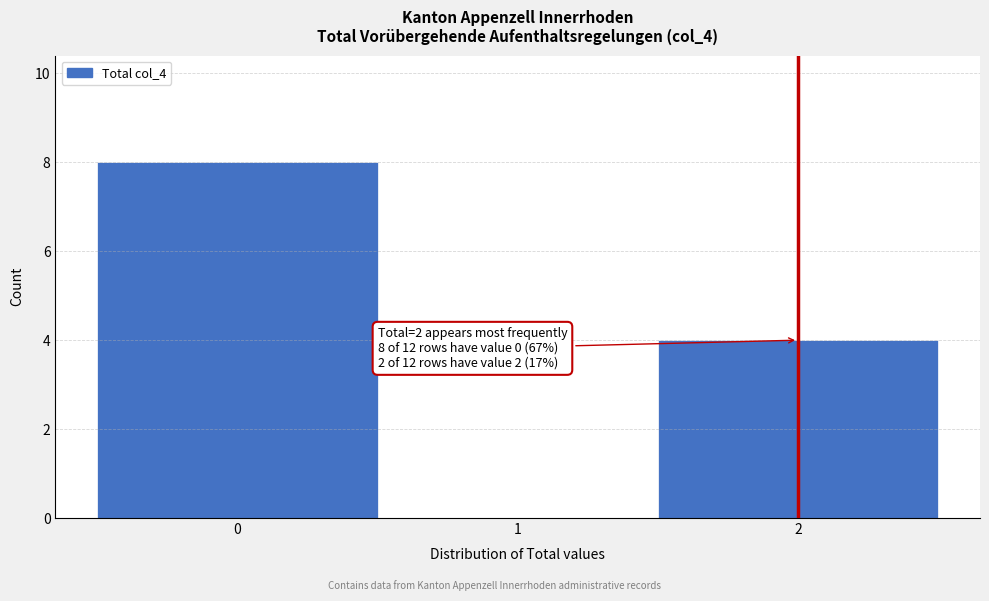

Which range on the x-axis has the tallest bar?

-0.5 to 0.5